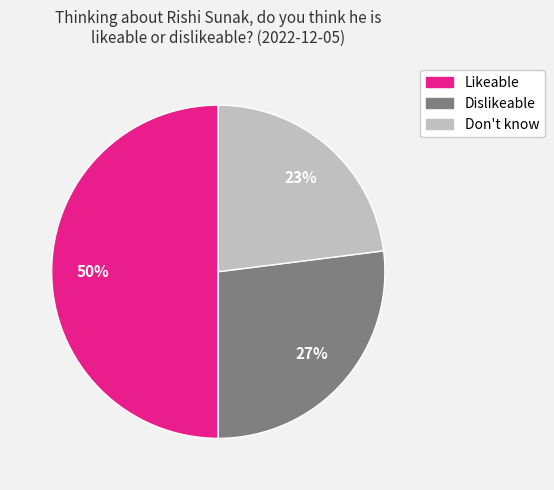

To the nearest percent, what percentage of the pie is Dislikeable?

27%